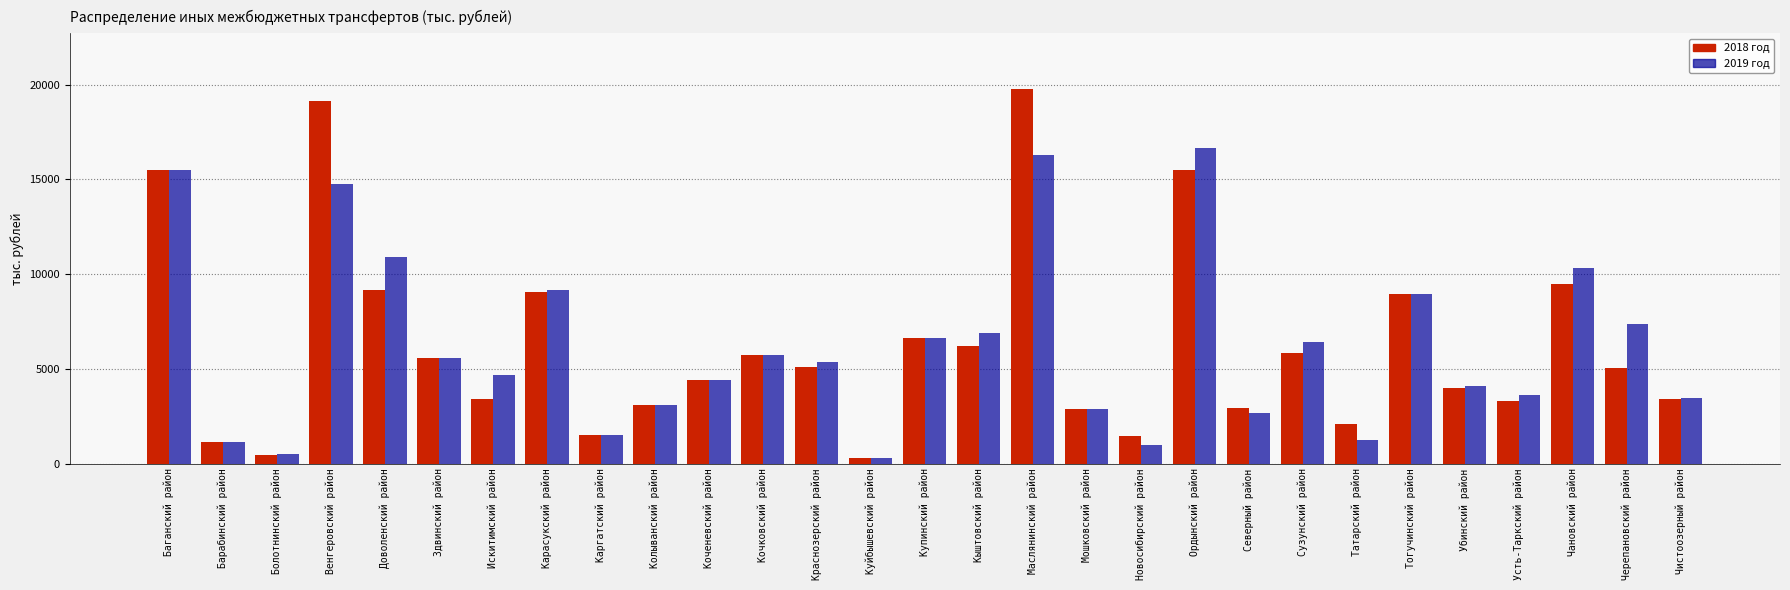

What are all the series names shown in the legend?

2018 год, 2019 год